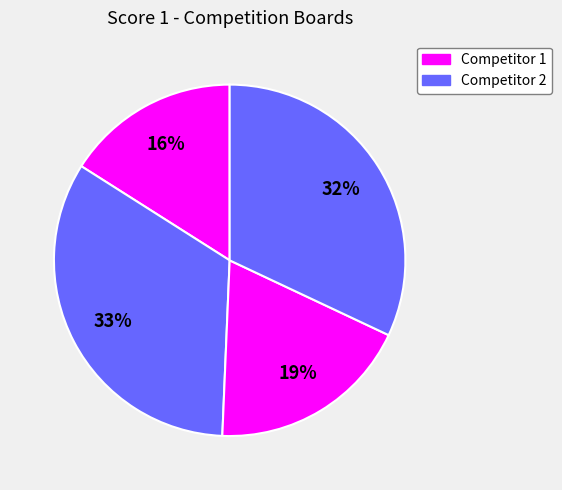

How many slices are in this pie chart?

4